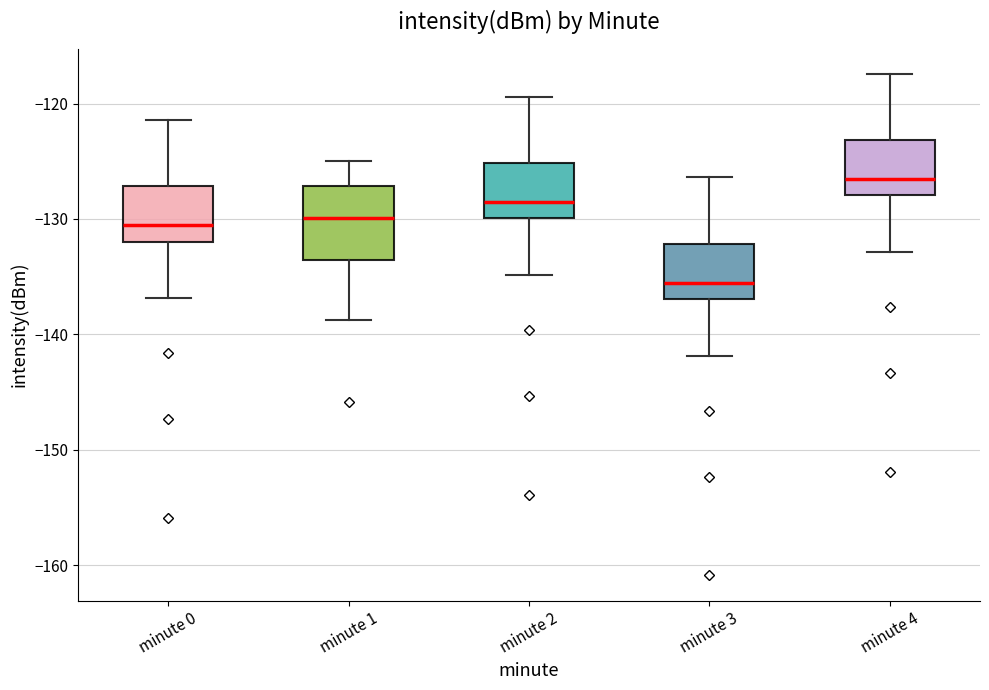

Reading left to right, read every box against the y-axis: the position of its median line, the range the box covers, and the ends of its whiskers. The values are not printed on the chart, so give them approximately, as read against the axis.

minute 0: median -131, box -132 to -127, whiskers -137 to -121
minute 1: median -130, box -134 to -127, whiskers -139 to -125
minute 2: median -129, box -130 to -125, whiskers -135 to -119
minute 3: median -136, box -137 to -132, whiskers -142 to -126
minute 4: median -127, box -128 to -123, whiskers -133 to -117